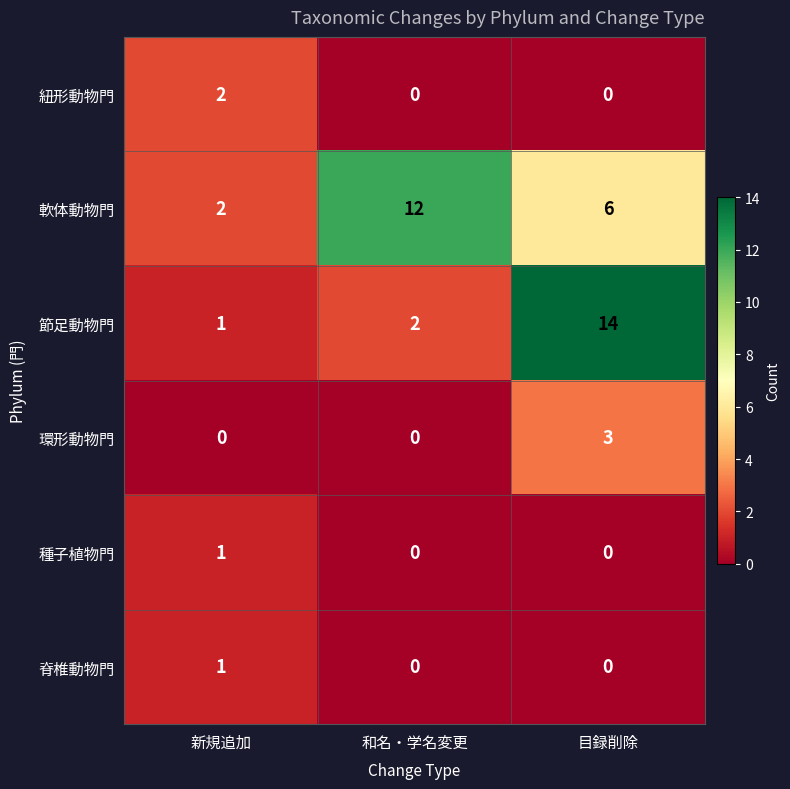

Between 新規追加 and 目録削除, which series saw the biggest shift?

節足動物門